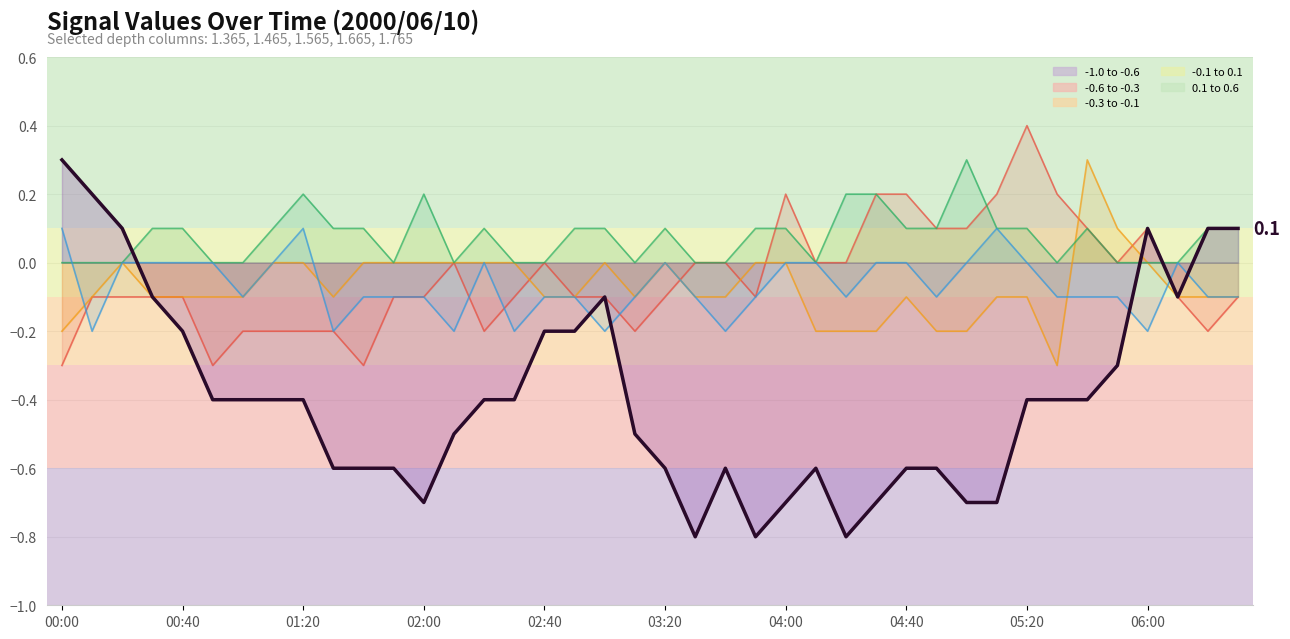

What is the sum of all values?

-15.6